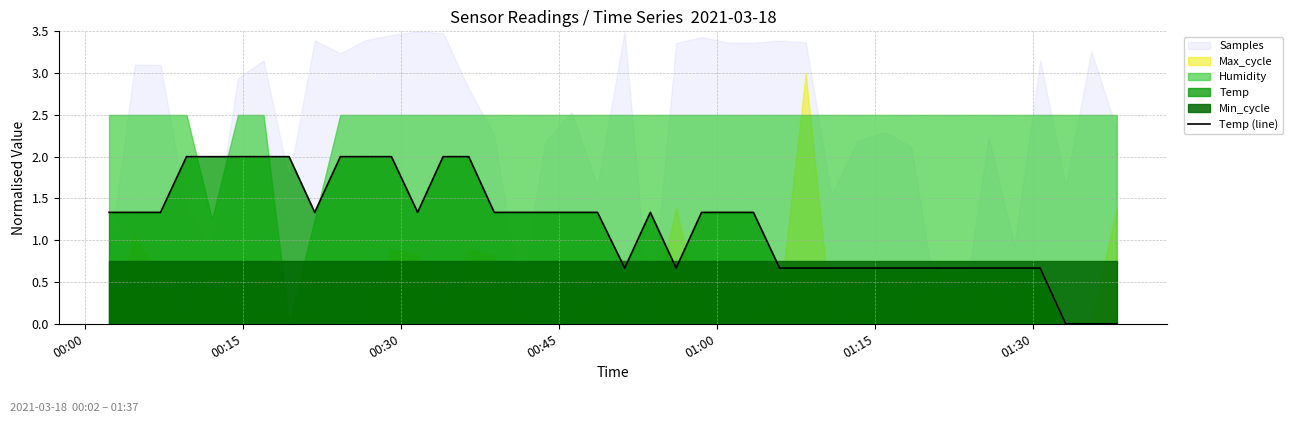

What is the maximum value for Temp (line)?

2.0